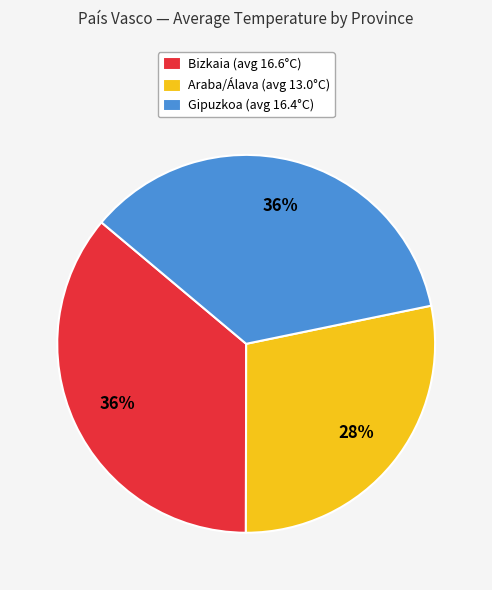

Is it true that Bizkaia (avg 16.6°C) is 36% of the pie?

True